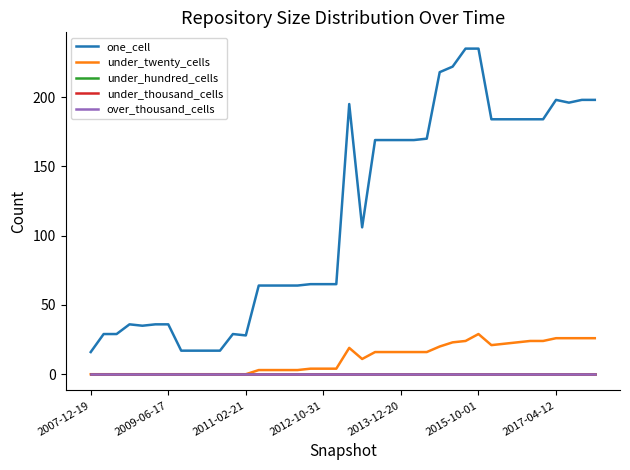

How many lines are shown in the chart?

5